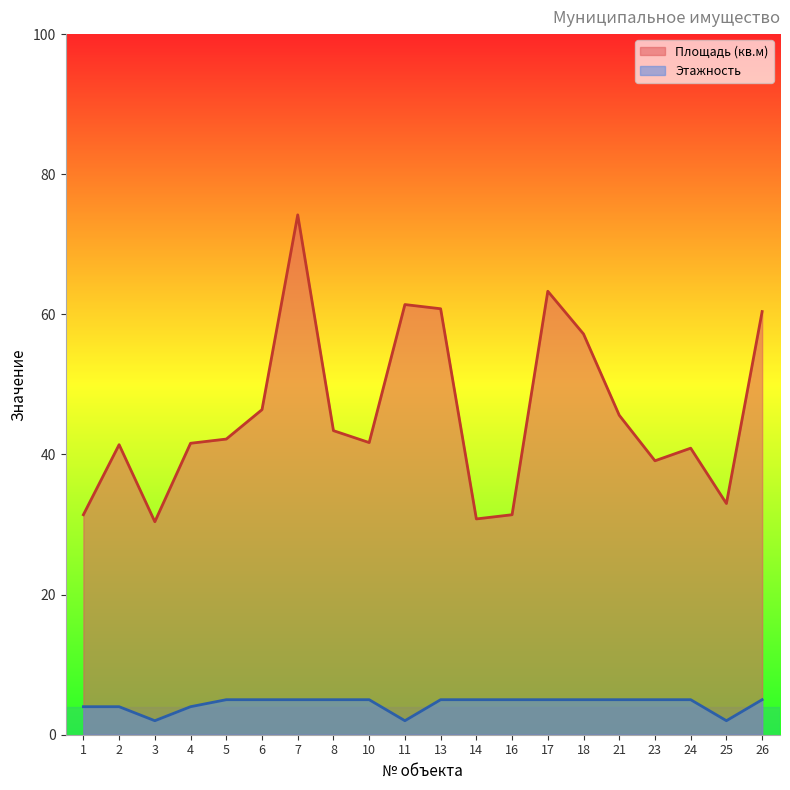

What is the approximate value of Этажность at 25?

2.0